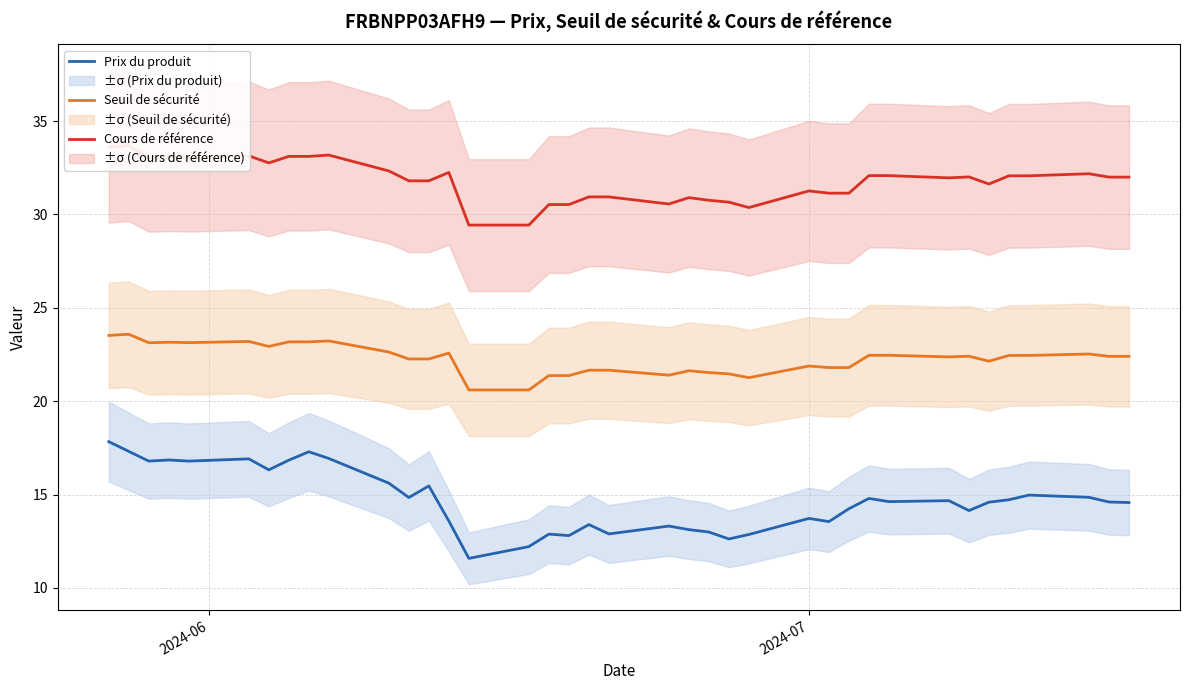

True or false: Prix du produit and Seuil de sécurité cross at least once.

False